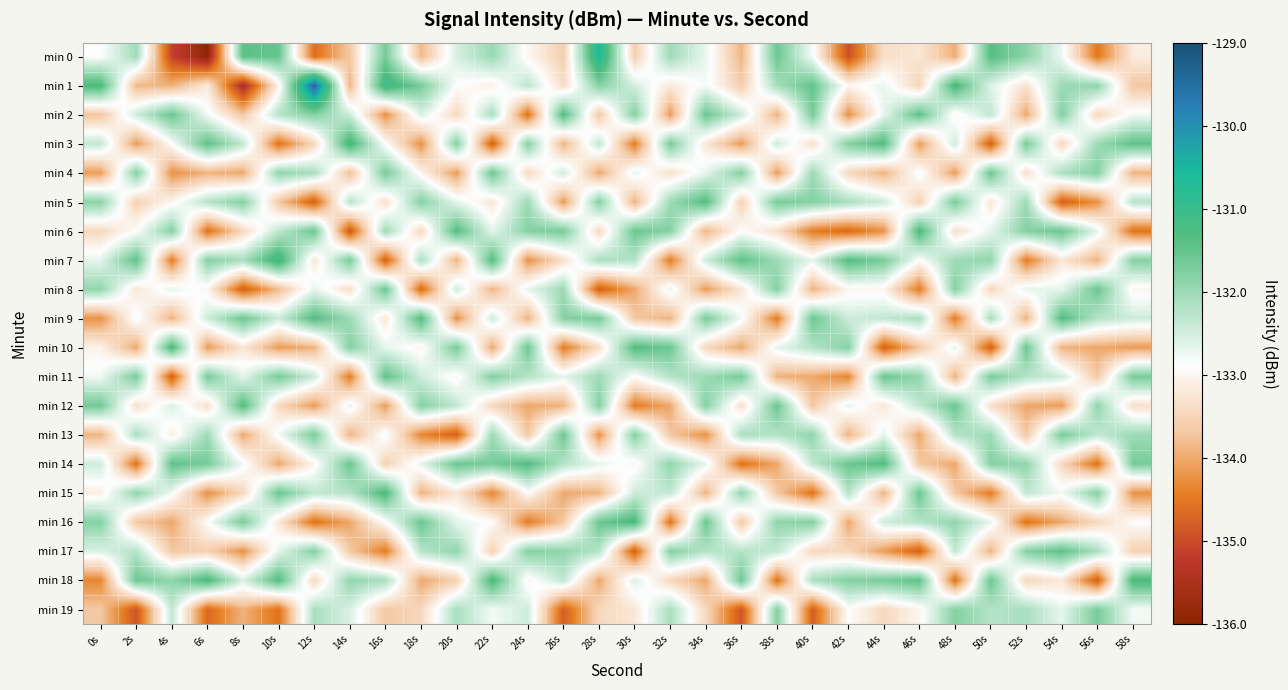

Reading left to right, extract all data points from this chart.

min 0: 0s=-132.9	2s=-132.1	4s=-135.1	6s=-135.9	8s=-131.4	10s=-131.5	12s=-134.6	14s=-133.7	16s=-131.7	18s=-133.8	20s=-132.5	22s=-132.0	24s=-133.0	26s=-133.6	28s=-130.6	30s=-133.6	32s=-132.0	34s=-132.7	36s=-133.9	38s=-131.6	40s=-132.8	42s=-135.0	44s=-133.4	46s=-133.3	48s=-133.9	50s=-131.4	52s=-131.9	54s=-132.7	56s=-134.5	58s=-133.2
min 1: 0s=-131.3	2s=-133.8	4s=-133.9	6s=-133.2	8s=-135.5	10s=-133.1	12s=-129.4	14s=-133.9	16s=-131.0	18s=-131.7	20s=-132.9	22s=-133.1	24s=-132.3	26s=-133.4	28s=-131.8	30s=-132.5	32s=-133.2	34s=-132.8	36s=-133.6	38s=-132.1	40s=-131.5	42s=-133.0	44s=-132.7	46s=-133.5	48s=-131.2	50s=-132.6	52s=-133.3	54s=-132.0	56s=-131.9	58s=-133.7
min 2: 0s=-133.7	2s=-132.5	4s=-131.6	6s=-132.8	8s=-133.7	10s=-132.2	12s=-131.8	14s=-132.5	16s=-134.2	18s=-132.6	20s=-133.5	22s=-132.1	24s=-134.6	26s=-131.3	28s=-133.7	30s=-131.8	32s=-134.1	34s=-131.6	36s=-132.5	38s=-133.9	40s=-131.7	42s=-134.2	44s=-132.7	46s=-131.5	48s=-133.0	50s=-132.3	52s=-134.0	54s=-131.8	56s=-133.5	58s=-132.8
min 3: 0s=-132.3	2s=-134.1	4s=-132.9	6s=-131.5	8s=-132.3	10s=-134.6	12s=-133.5	14s=-131.1	16s=-132.9	18s=-134.2	20s=-131.8	22s=-134.8	24s=-131.8	26s=-133.9	28s=-132.3	30s=-134.5	32s=-131.7	34s=-133.2	36s=-134.1	38s=-132.5	40s=-133.3	42s=-131.8	44s=-131.3	46s=-134.1	48s=-132.5	50s=-134.8	52s=-131.7	54s=-133.5	56s=-132.0	58s=-131.5
min 4: 0s=-134.1	2s=-131.8	4s=-134.2	6s=-133.9	8s=-134.0	10s=-131.9	12s=-132.1	14s=-133.8	16s=-131.7	18s=-133.0	20s=-134.1	22s=-131.6	24s=-133.5	26s=-132.5	28s=-134.0	30s=-132.7	32s=-133.3	34s=-132.7	36s=-131.8	38s=-134.1	40s=-132.0	42s=-133.5	44s=-133.9	46s=-132.8	48s=-134.1	50s=-131.6	52s=-133.3	54s=-132.1	56s=-131.8	58s=-133.9
min 5: 0s=-131.9	2s=-133.6	4s=-133.0	6s=-132.2	8s=-131.8	10s=-133.7	12s=-134.8	14s=-132.2	16s=-133.3	18s=-131.8	20s=-132.7	22s=-133.2	24s=-132.0	26s=-134.1	28s=-131.8	30s=-133.9	32s=-132.0	34s=-131.3	36s=-133.6	38s=-131.7	40s=-131.8	42s=-132.1	44s=-132.5	46s=-133.6	48s=-131.7	50s=-133.2	52s=-132.0	54s=-134.8	56s=-134.2	58s=-132.2
min 6: 0s=-133.4	2s=-132.9	4s=-131.8	6s=-134.6	8s=-133.5	10s=-132.3	12s=-131.6	14s=-134.9	16s=-132.0	18s=-133.5	20s=-131.3	22s=-132.7	24s=-131.8	26s=-131.7	28s=-133.5	30s=-131.6	32s=-131.8	34s=-133.9	36s=-132.9	38s=-133.3	40s=-134.5	42s=-134.7	44s=-134.2	46s=-131.2	48s=-133.3	50s=-132.7	52s=-131.8	54s=-131.6	56s=-132.7	58s=-134.6
min 7: 0s=-132.7	2s=-131.5	4s=-134.5	6s=-131.8	8s=-132.1	10s=-131.0	12s=-133.2	14s=-131.7	16s=-134.8	18s=-132.1	20s=-133.9	22s=-131.3	24s=-134.2	26s=-133.3	28s=-132.1	30s=-132.2	32s=-134.5	34s=-132.5	36s=-131.5	38s=-132.0	40s=-132.7	42s=-131.3	44s=-131.7	46s=-132.9	48s=-132.0	50s=-131.9	52s=-134.5	54s=-133.2	56s=-133.9	58s=-131.8
min 8: 0s=-131.9	2s=-133.2	4s=-132.7	6s=-133.0	8s=-134.8	10s=-133.8	12s=-132.7	14s=-133.3	16s=-131.6	18s=-134.7	20s=-132.5	22s=-133.9	24s=-132.7	26s=-132.0	28s=-134.8	30s=-134.0	32s=-132.7	34s=-134.1	36s=-133.2	38s=-131.8	40s=-133.9	42s=-133.0	44s=-133.0	46s=-134.5	48s=-131.8	50s=-133.5	52s=-132.7	54s=-132.7	56s=-131.6	58s=-133.0
min 9: 0s=-134.2	2s=-132.8	4s=-133.9	6s=-132.5	8s=-131.6	10s=-132.5	12s=-131.3	14s=-132.0	16s=-133.2	18s=-131.3	20s=-134.2	22s=-132.5	24s=-133.9	26s=-131.8	28s=-131.7	30s=-133.7	32s=-133.9	34s=-131.7	36s=-132.8	38s=-134.5	40s=-131.6	42s=-132.5	44s=-132.3	46s=-132.1	48s=-134.5	50s=-132.1	52s=-133.9	54s=-131.3	56s=-132.2	58s=-132.5
min 10: 0s=-133.1	2s=-134.0	4s=-131.2	6s=-134.1	8s=-133.2	10s=-134.1	12s=-133.9	14s=-131.8	16s=-132.7	18s=-133.0	20s=-131.7	22s=-134.0	24s=-131.6	26s=-134.5	28s=-133.3	30s=-131.3	32s=-131.6	34s=-133.5	36s=-134.0	38s=-132.7	40s=-132.2	42s=-131.8	44s=-134.8	46s=-133.7	48s=-132.7	50s=-134.8	52s=-131.6	54s=-133.9	56s=-134.0	58s=-134.1
min 11: 0s=-132.8	2s=-131.7	4s=-134.8	6s=-131.7	8s=-132.7	10s=-131.7	12s=-132.5	14s=-134.5	16s=-131.5	18s=-132.5	20s=-133.0	22s=-131.8	24s=-132.2	26s=-132.7	28s=-132.0	30s=-132.9	32s=-132.2	34s=-132.0	36s=-131.7	38s=-133.9	40s=-134.0	42s=-134.3	44s=-131.6	46s=-131.9	48s=-133.9	50s=-131.7	52s=-132.2	54s=-132.5	56s=-133.7	58s=-131.7
min 12: 0s=-131.6	2s=-133.3	4s=-132.6	6s=-133.3	8s=-131.3	10s=-133.5	12s=-134.1	14s=-132.7	16s=-134.1	18s=-131.8	20s=-132.3	22s=-133.5	24s=-134.0	26s=-133.9	28s=-131.8	30s=-134.5	32s=-134.0	34s=-131.8	36s=-133.3	38s=-131.6	40s=-133.7	42s=-132.7	44s=-133.2	46s=-132.3	48s=-131.6	50s=-133.3	52s=-134.0	54s=-134.1	56s=-131.9	58s=-133.3
min 13: 0s=-133.9	2s=-132.1	4s=-133.1	6s=-132.0	8s=-134.0	10s=-132.8	12s=-131.7	14s=-133.9	16s=-132.8	18s=-134.3	20s=-134.8	22s=-132.0	24s=-133.7	26s=-131.6	28s=-134.2	30s=-131.8	32s=-133.7	34s=-134.2	36s=-132.1	38s=-132.2	40s=-131.9	42s=-133.9	44s=-132.7	46s=-134.0	48s=-132.2	50s=-132.0	52s=-133.7	54s=-131.7	56s=-132.3	58s=-132.0
min 14: 0s=-132.5	2s=-134.6	4s=-131.5	6s=-131.7	8s=-132.8	10s=-134.0	12s=-133.0	14s=-131.6	16s=-133.6	18s=-132.7	20s=-131.6	22s=-131.7	24s=-131.3	26s=-132.2	28s=-132.7	30s=-133.0	32s=-131.9	34s=-132.7	36s=-134.6	38s=-134.0	40s=-132.3	42s=-131.6	44s=-131.3	46s=-133.7	48s=-134.0	50s=-131.8	52s=-131.9	54s=-133.5	56s=-134.6	58s=-131.7
min 15: 0s=-133.1	2s=-131.9	4s=-132.8	6s=-134.2	8s=-133.5	10s=-131.6	12s=-132.3	14s=-132.2	16s=-131.2	18s=-133.9	20s=-133.2	22s=-134.3	24s=-132.9	26s=-134.0	28s=-133.9	30s=-132.5	32s=-132.3	34s=-133.9	36s=-131.9	38s=-133.7	40s=-134.6	42s=-132.2	44s=-133.9	46s=-131.6	48s=-133.7	50s=-134.5	52s=-132.3	54s=-132.8	56s=-131.8	58s=-134.2
min 16: 0s=-131.8	2s=-133.7	4s=-134.0	6s=-132.9	8s=-131.7	10s=-133.2	12s=-134.6	14s=-134.0	16s=-132.9	18s=-131.6	20s=-132.7	22s=-132.9	24s=-134.5	26s=-133.7	28s=-131.6	30s=-131.2	32s=-134.6	34s=-131.6	36s=-133.7	38s=-131.9	40s=-131.8	42s=-134.0	44s=-132.5	46s=-132.2	48s=-131.9	50s=-132.7	52s=-134.6	54s=-134.0	56s=-133.5	58s=-132.9
min 17: 0s=-132.6	2s=-132.2	4s=-133.7	6s=-133.6	8s=-134.2	10s=-132.7	12s=-131.8	14s=-133.7	16s=-134.5	18s=-132.2	20s=-131.9	22s=-133.6	24s=-131.8	26s=-131.9	28s=-132.2	30s=-134.8	32s=-131.8	34s=-132.2	36s=-132.2	38s=-132.3	40s=-133.5	42s=-133.5	44s=-134.1	46s=-134.8	48s=-132.3	50s=-133.9	52s=-131.8	54s=-131.5	56s=-132.1	58s=-133.6
min 18: 0s=-134.3	2s=-131.6	4s=-131.9	6s=-131.2	8s=-132.6	10s=-131.3	12s=-133.5	14s=-131.9	16s=-132.1	18s=-134.0	20s=-133.6	22s=-131.2	24s=-133.0	26s=-132.3	28s=-134.0	30s=-132.6	32s=-133.5	34s=-134.0	36s=-131.6	38s=-134.6	40s=-132.1	42s=-131.8	44s=-131.7	46s=-131.5	48s=-134.6	50s=-131.6	52s=-133.5	54s=-133.2	56s=-134.8	58s=-131.2
min 19: 0s=-133.7	2s=-134.9	4s=-132.3	6s=-134.7	8s=-133.9	10s=-134.6	12s=-132.1	14s=-132.6	16s=-133.7	18s=-133.5	20s=-132.1	22s=-132.8	24s=-132.5	26s=-134.8	28s=-133.5	30s=-133.2	32s=-132.1	34s=-133.5	36s=-134.9	38s=-131.8	40s=-134.8	42s=-132.9	44s=-133.5	46s=-133.0	48s=-131.8	50s=-132.2	52s=-132.1	54s=-132.7	56s=-131.7	58s=-132.8